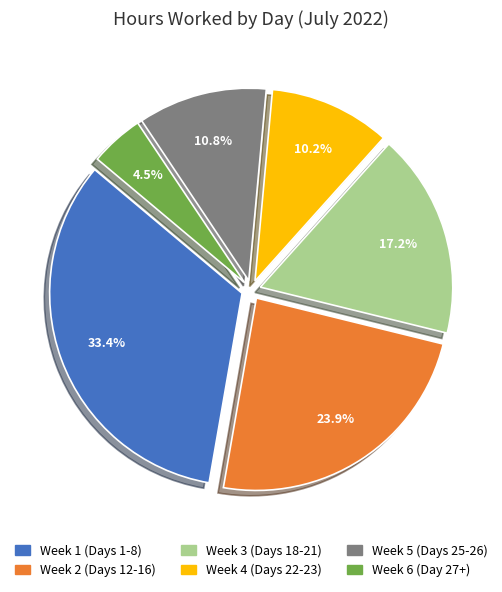

Is Week 6 (Day 27+) the majority of the pie?

No